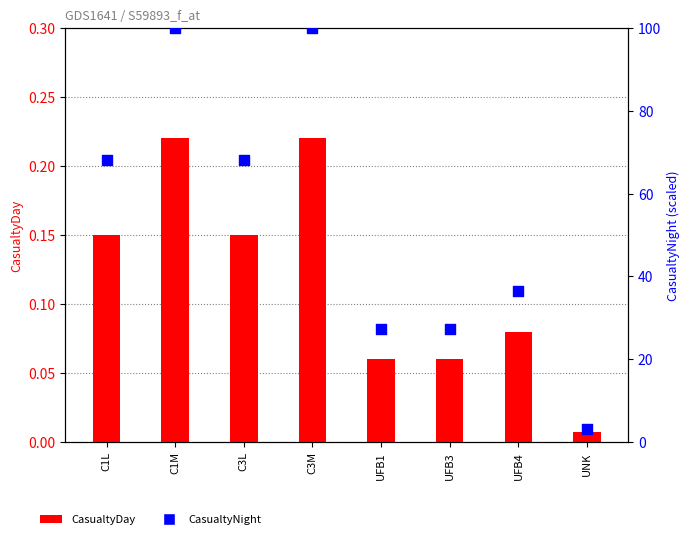

Is the value of CasualtyDay at UNK greater than the value of CasualtyNight at C1L?

No